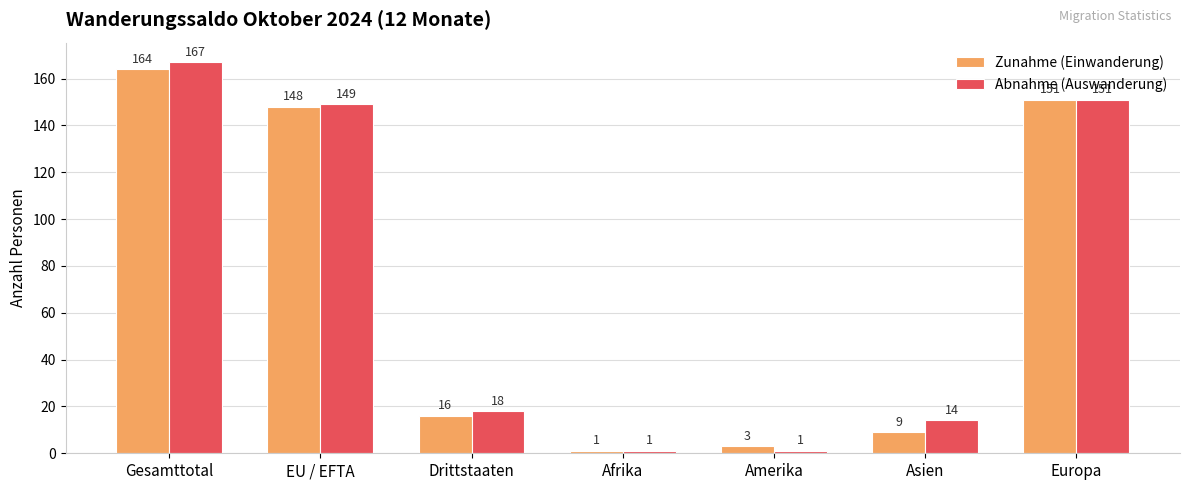

What is the label of the 3rd bar from the left?

Drittstaaten